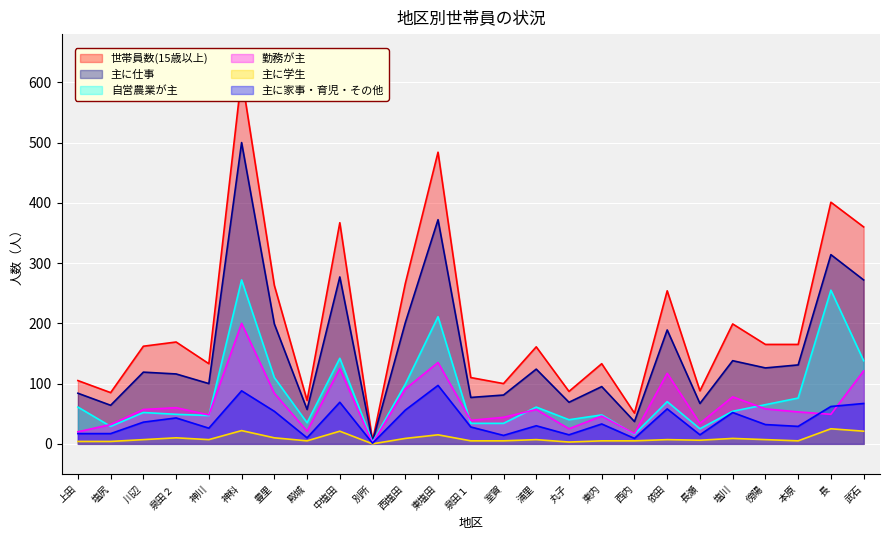

Which category has the lowest value in the 自営農業が主 series?

別所